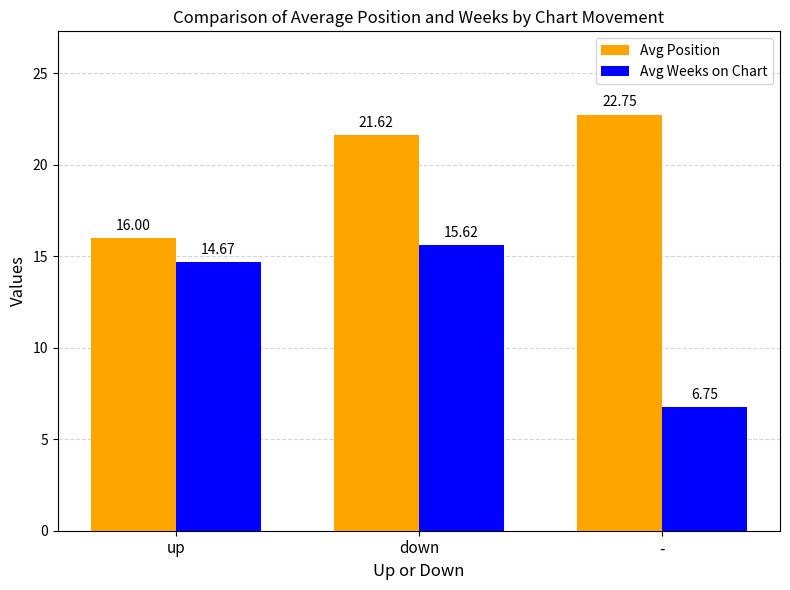

Is the value of Avg Weeks on Chart at - greater than the value of Avg Position at up?

No